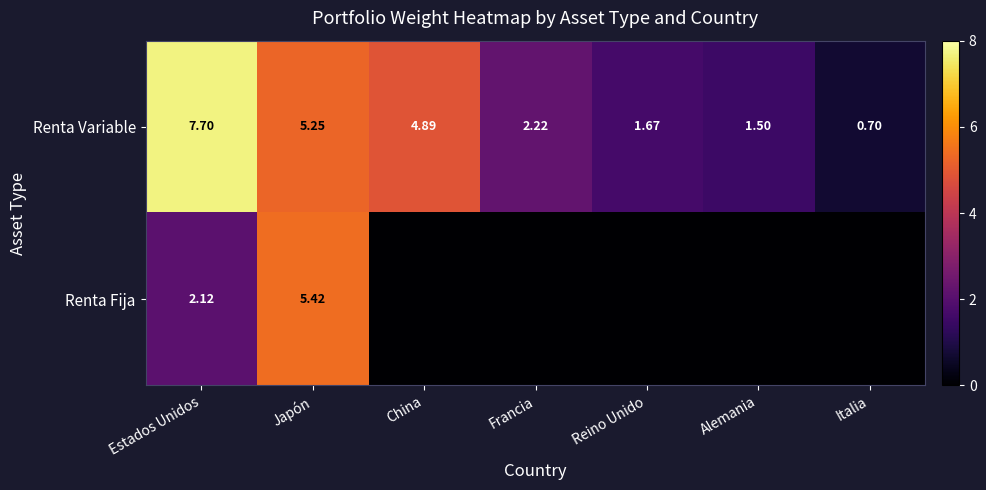

At which label does Renta Variable reach its peak?

Estados Unidos